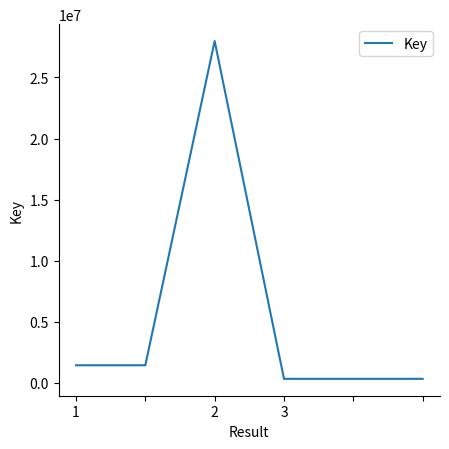

How many categories are shown in the chart?

6